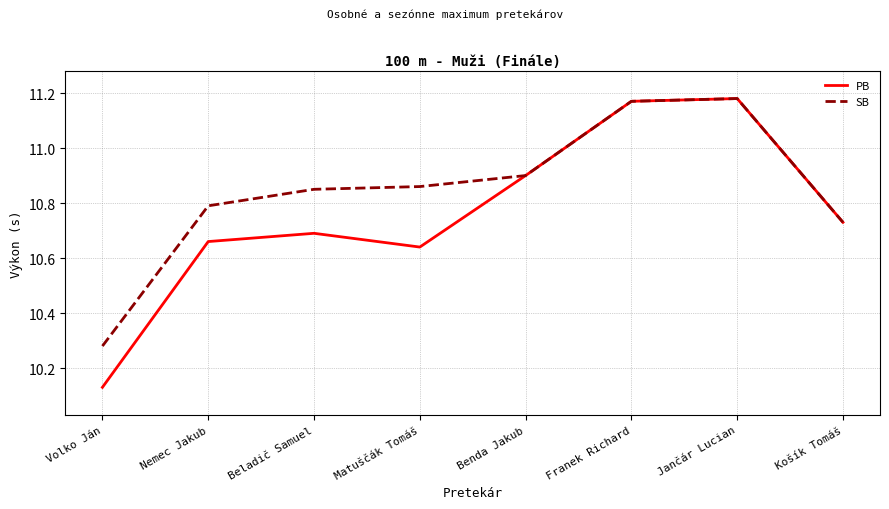

The SB series shows 14.1 at Volko Ján. True or false?

False